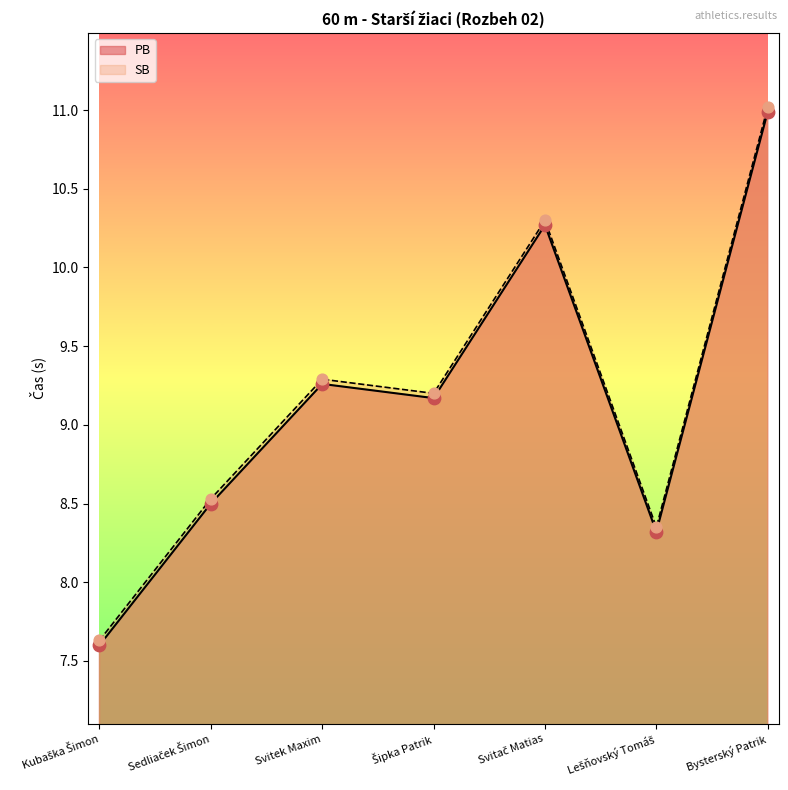

Which series has the widest spread of Y values?

PB